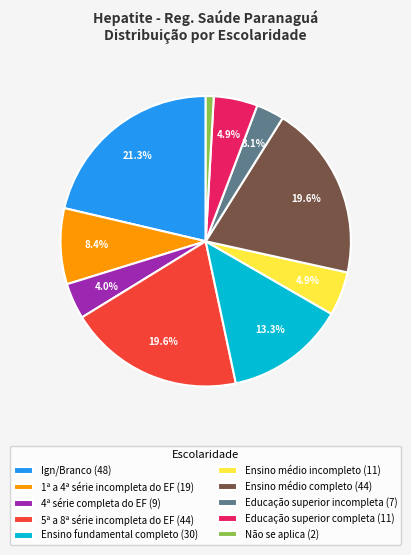

Which has a higher value, Educação superior completa (11) or Educação superior incompleta (7)?

Educação superior completa (11)